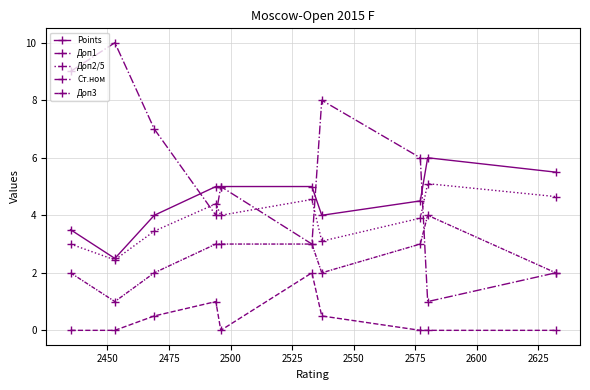

How many data points does each series have?

10